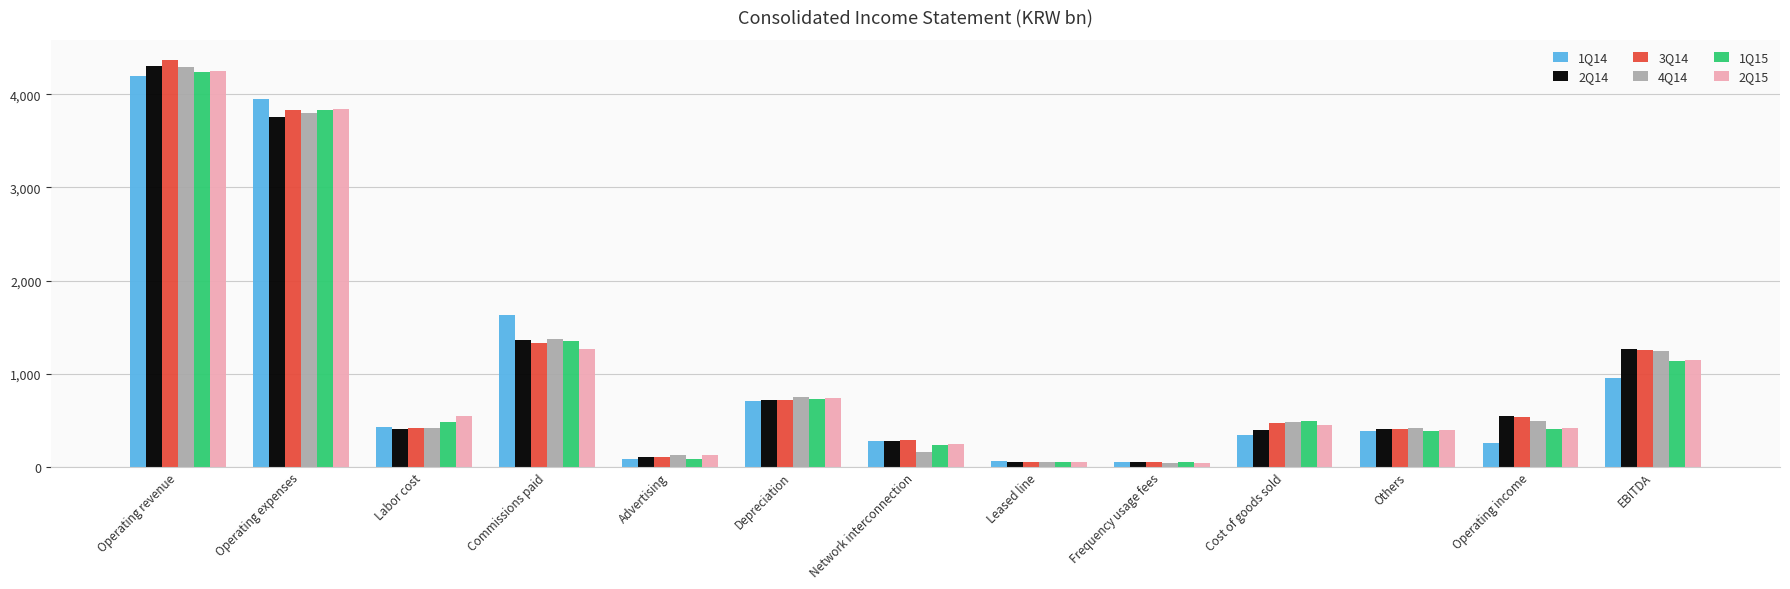

Which series has the widest spread of values?

3Q14